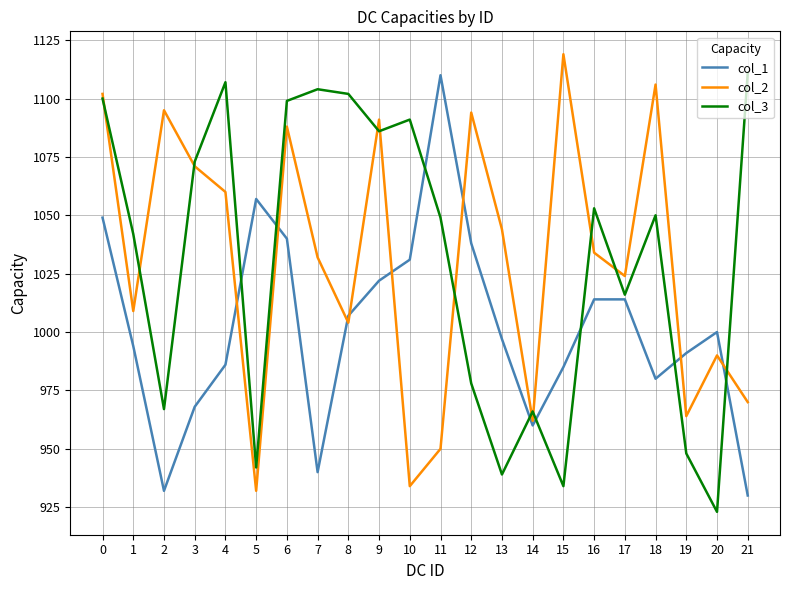

How many values in the col_1 series are below 1000?

11